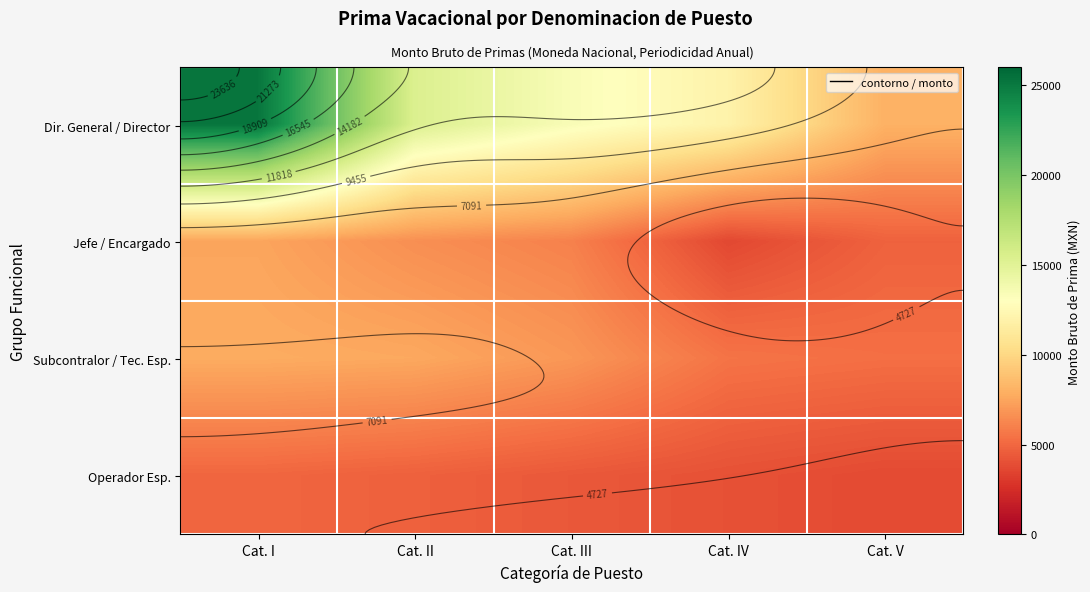

At which category is the sum across all series the highest?

Cat. I